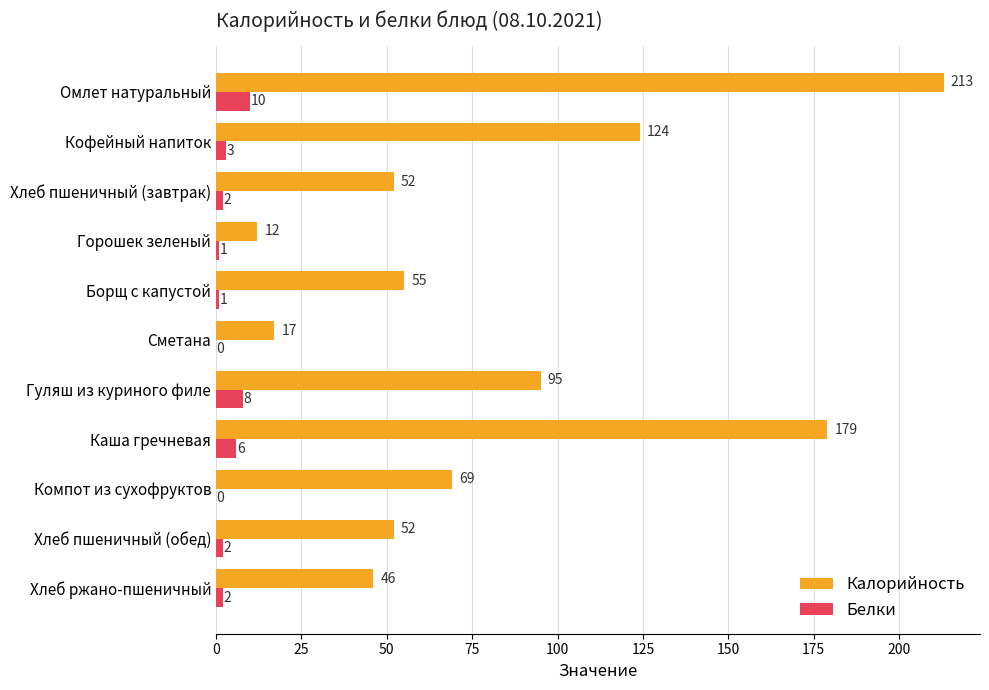

Is it true that Белки equals 10 at Омлет натуральный?

True